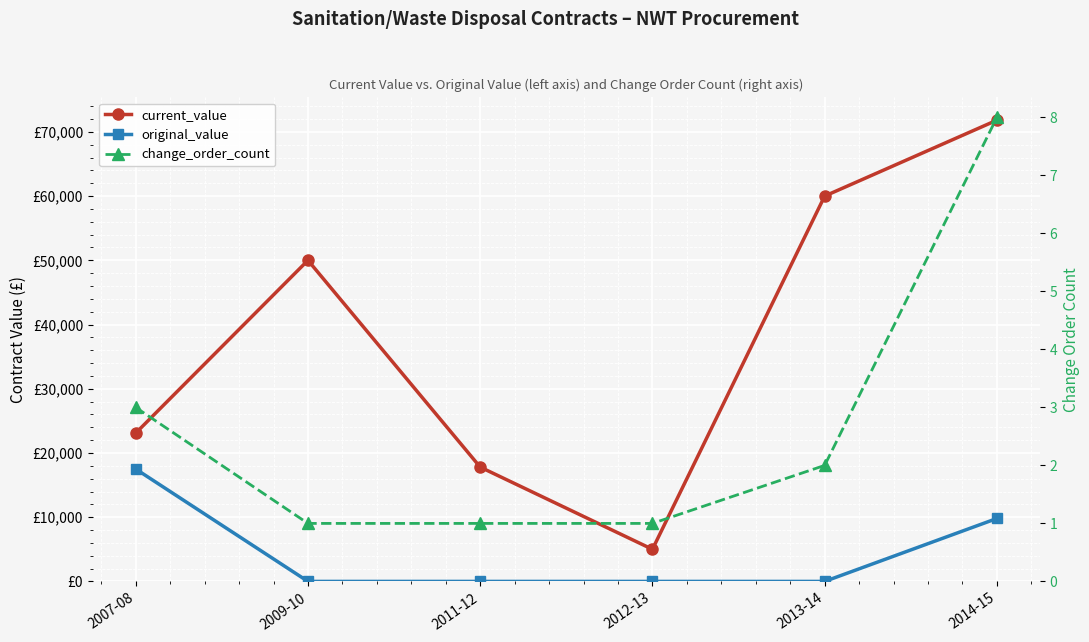

At which category is the sum across all series the highest?

2014-15